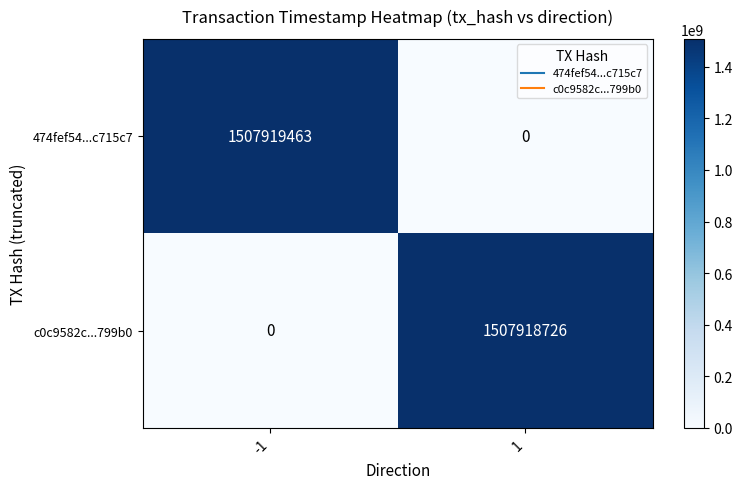

Rank the series by their maximum value, from highest to lowest.

474fef54...c715c7, c0c9582c...799b0